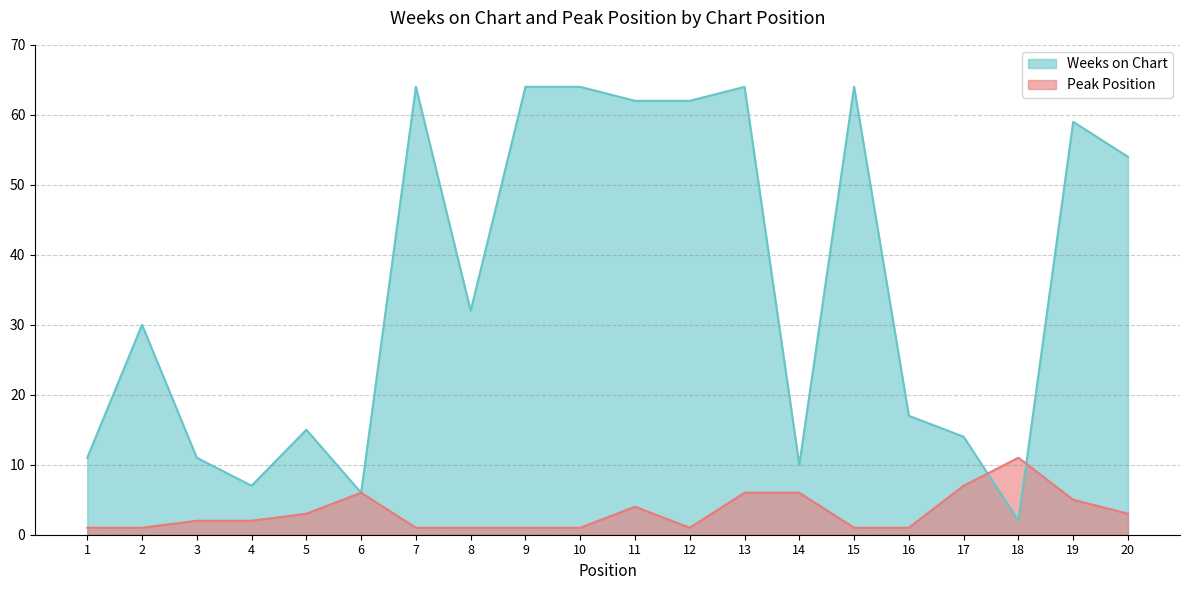

List the series in order of their overall mean, lowest first.

Peak Position, Weeks on Chart